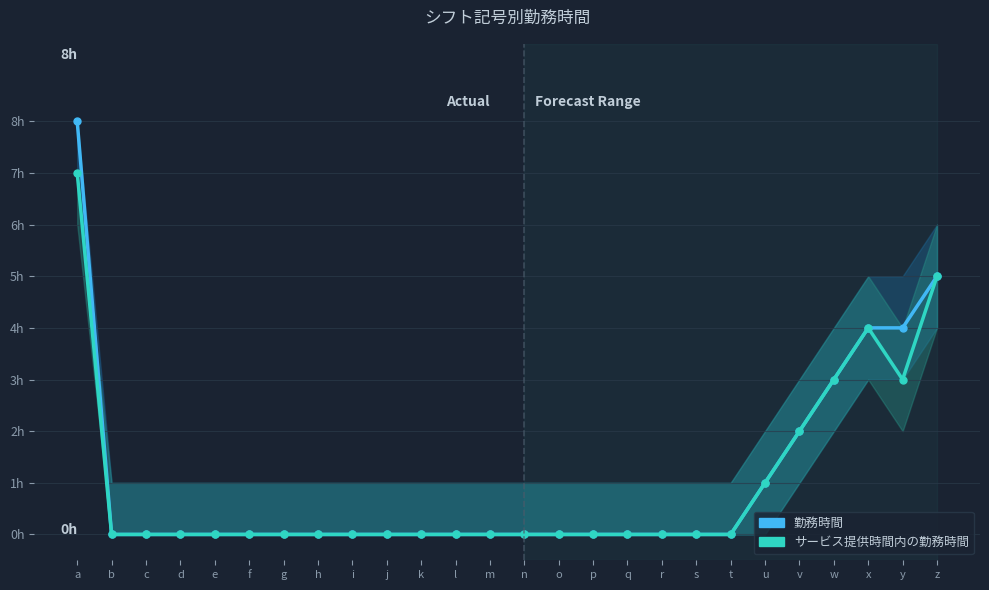

True or false: 勤務時間 and サービス提供時間内の勤務時間 cross at least once.

False